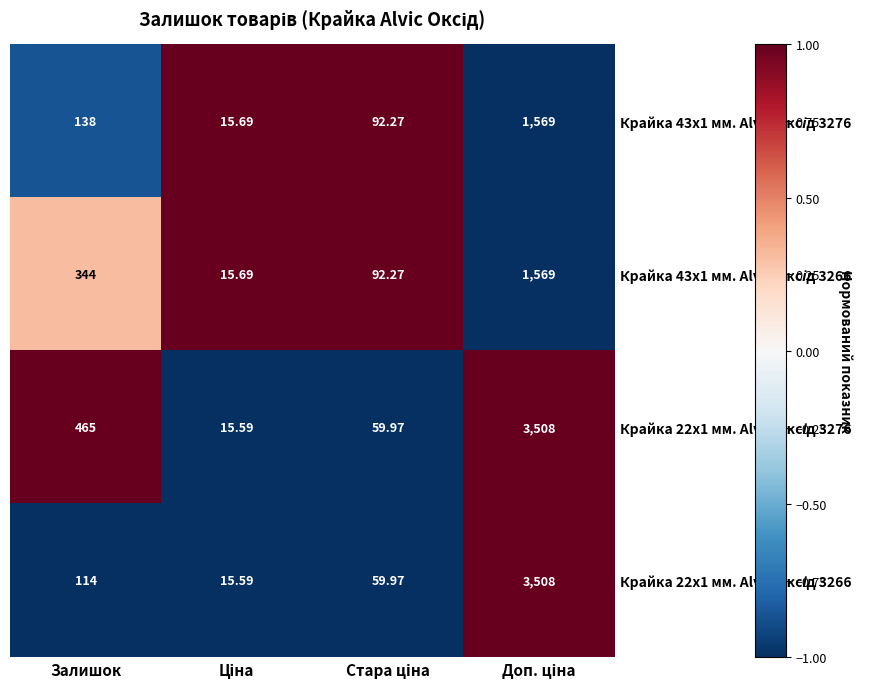

Rank the series at Залишок from lowest to highest value.

Крайка 22x1 мм. Alvic Оксід 3266, Крайка 43x1 мм. Alvic Оксід 3276, Крайка 43x1 мм. Alvic Оксід 3266, Крайка 22x1 мм. Alvic Оксід 3276